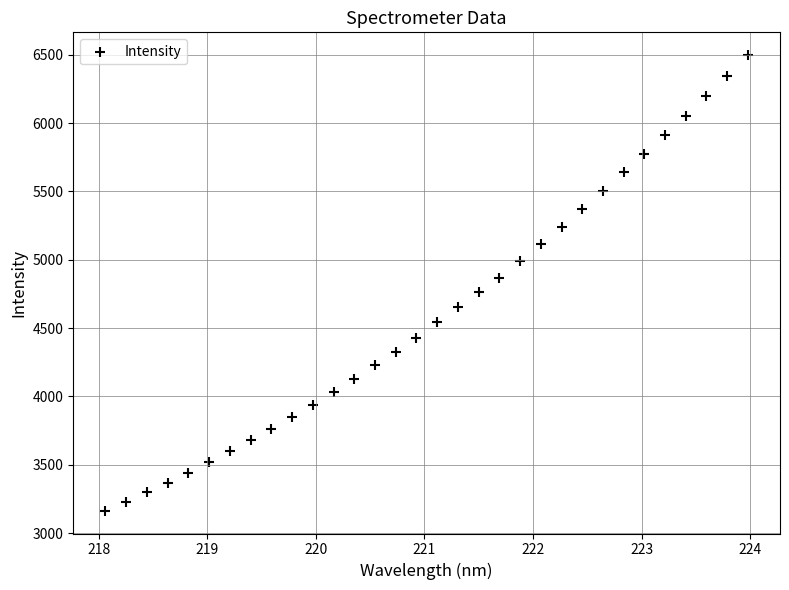

What is the range of X values (max minus min)?

5.9